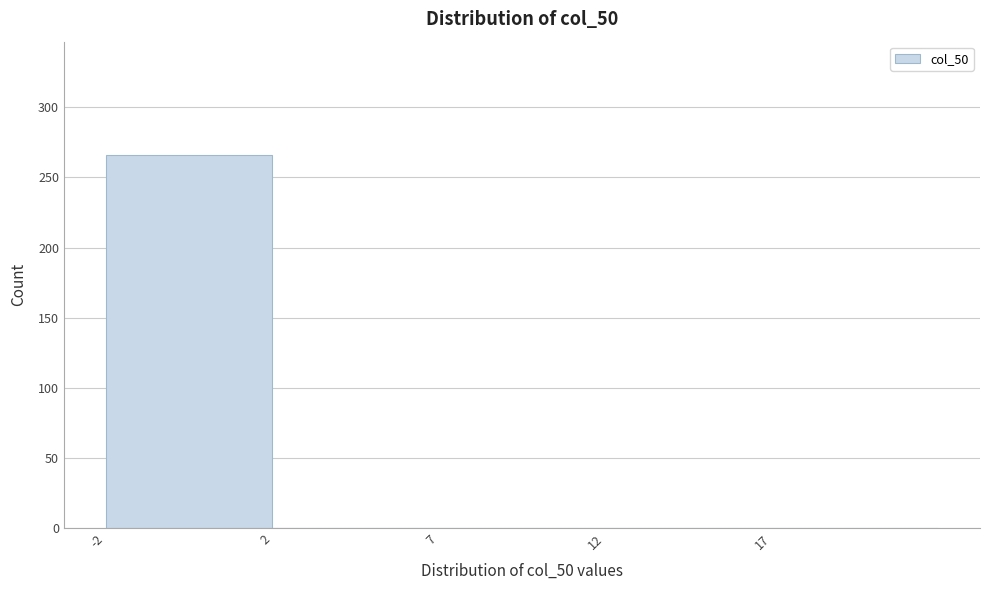

What is the greatest value displayed?

266